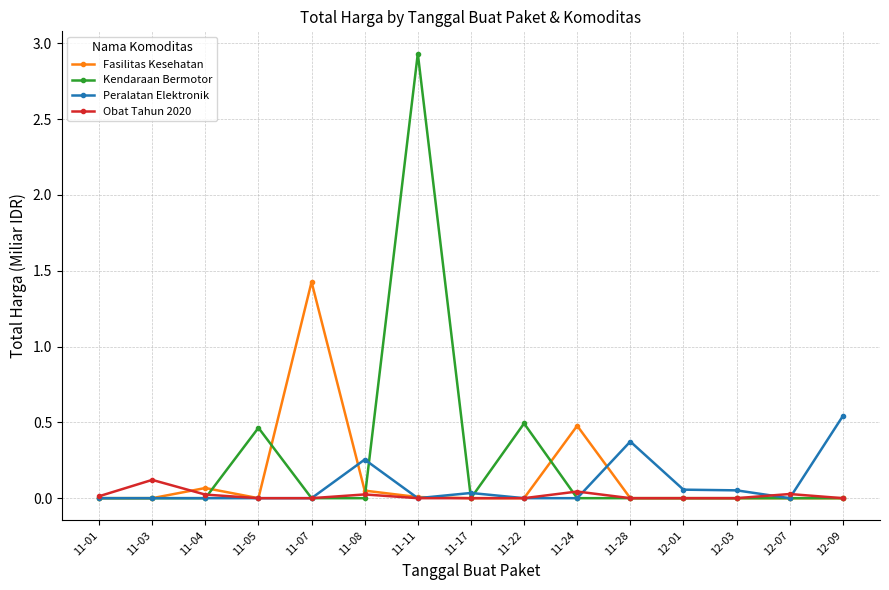

Which series ends up on top after the final intersection of Obat Tahun 2020 and Peralatan Elektronik?

Peralatan Elektronik